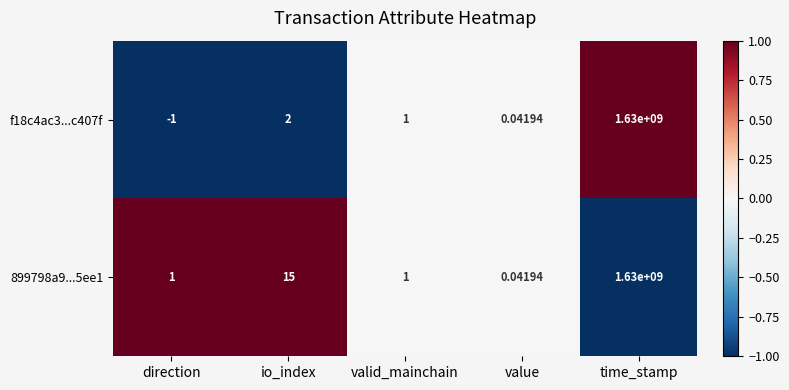

Rank the categories by f18c4ac3...c407f value from lowest to highest.

direction, value, valid_mainchain, io_index, time_stamp